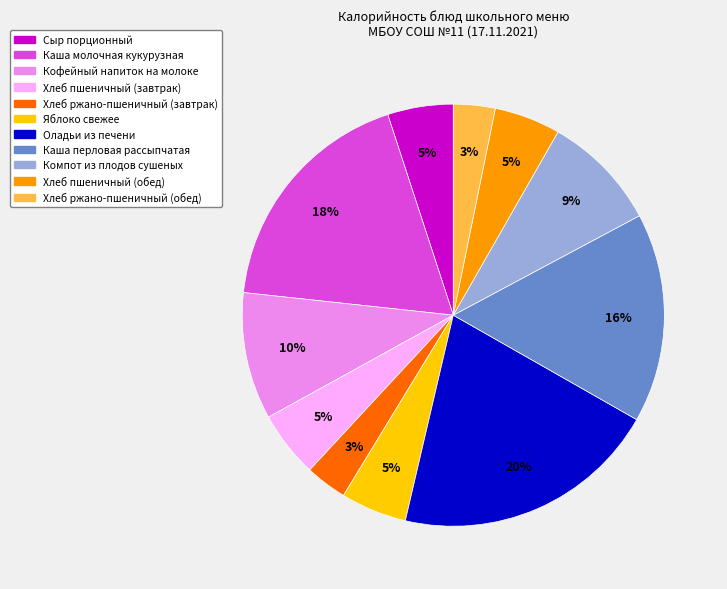

Does any single category account for the majority?

No